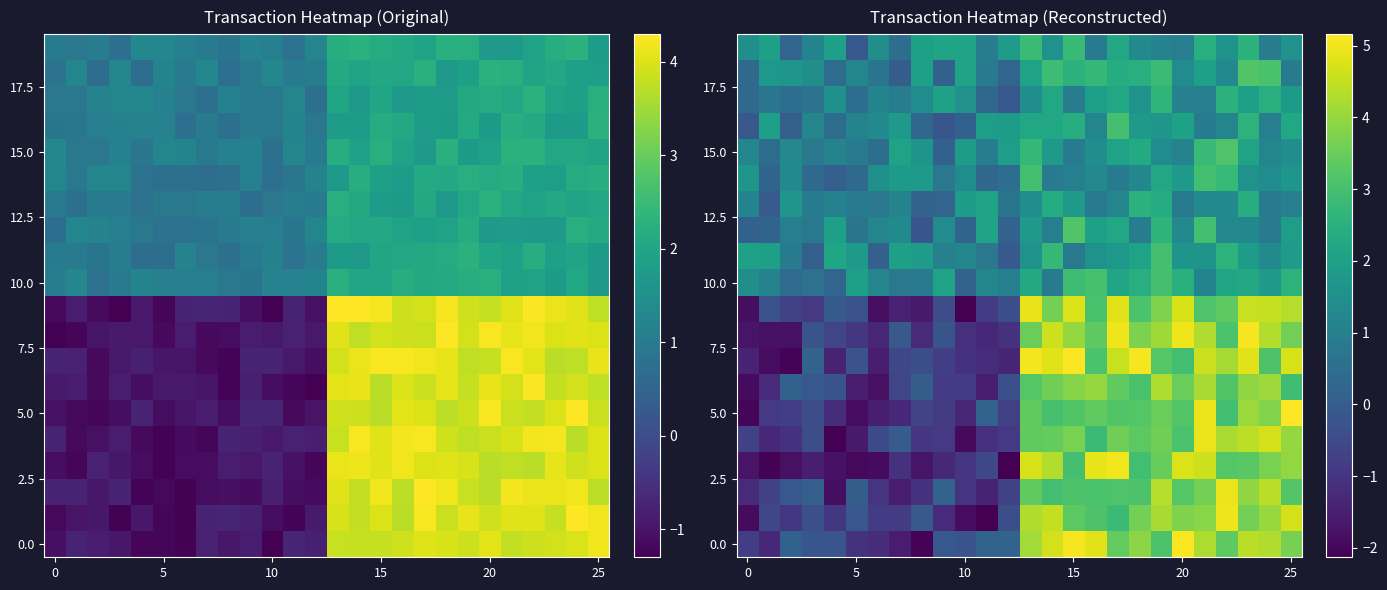

How many distinct data groups are displayed?

20